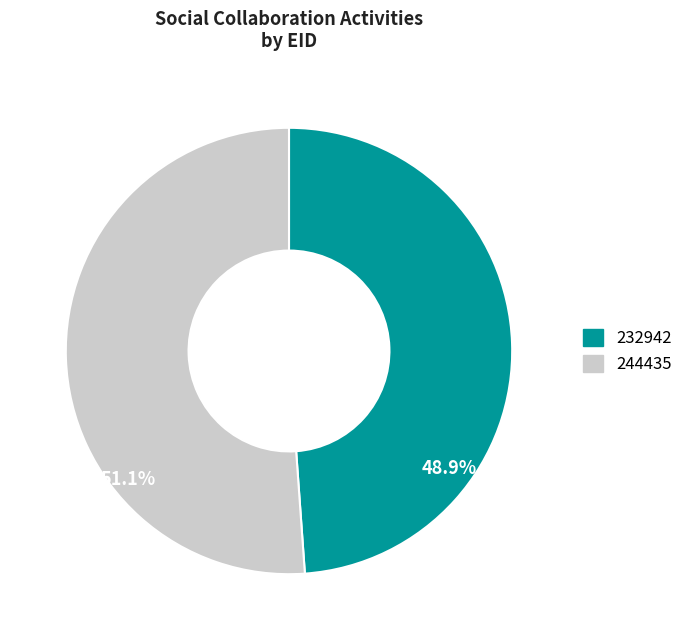

How many segments does this pie chart have?

2